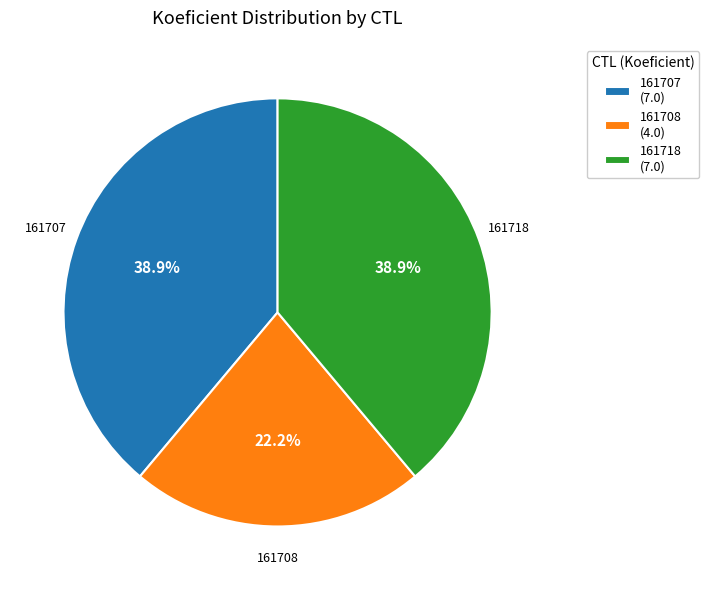

Is there a majority slice in this chart?

No